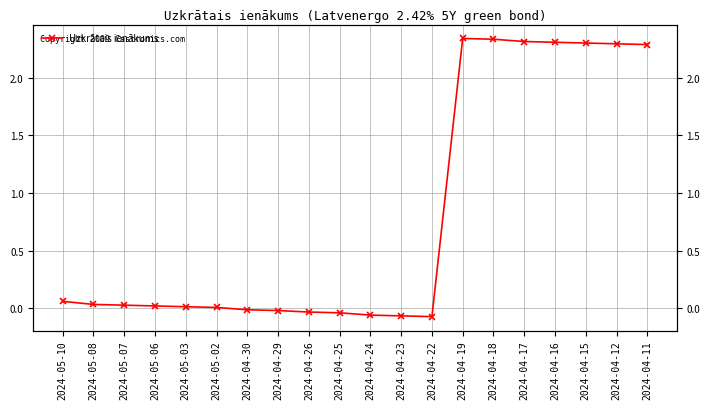

What is the difference between the maximum and minimum values?

2.4